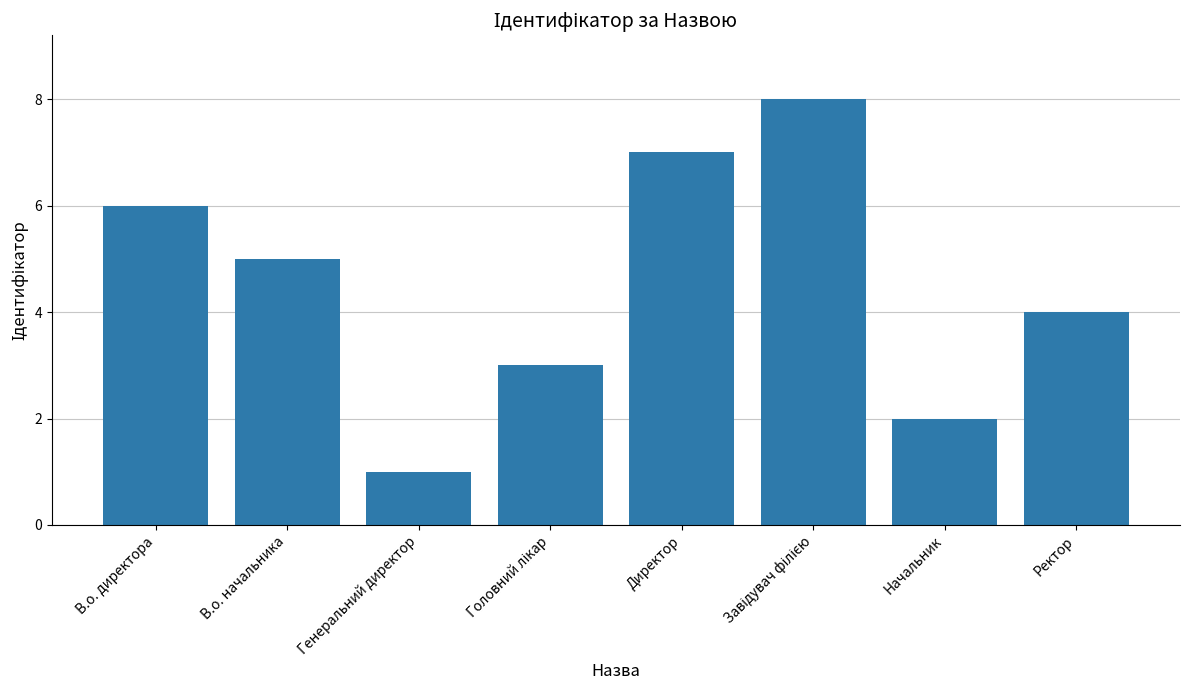

Where is the data nearest to the value 4?

Ректор